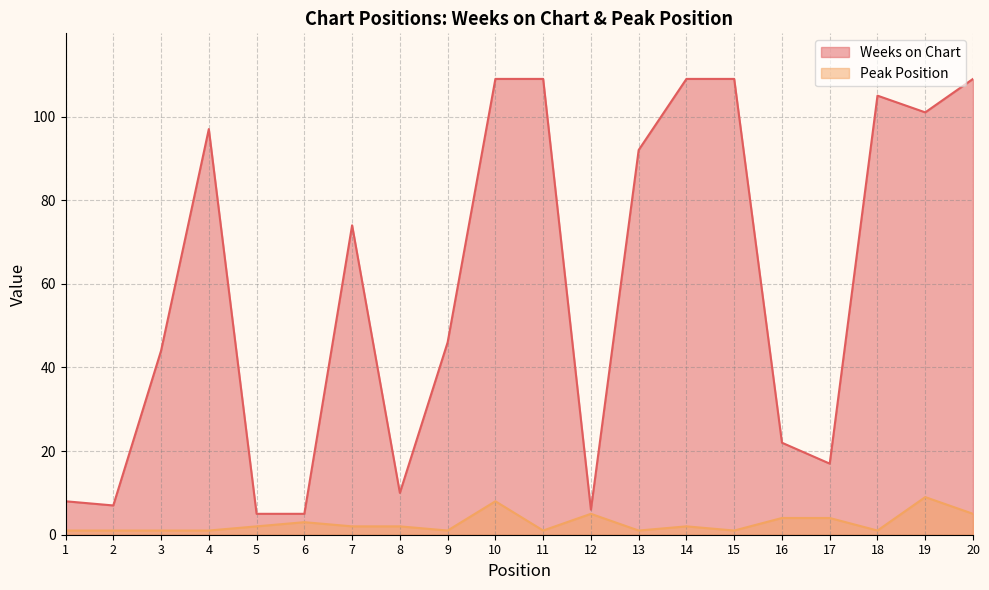

At 6, list the series in order from smallest to largest.

Peak Position, Weeks on Chart